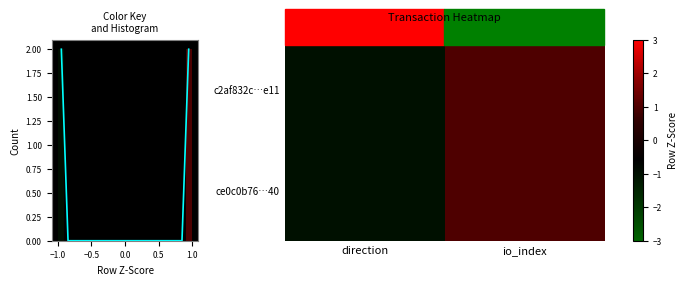

Reading left to right, transcribe all the data shown in this chart.

c2af832c…e11: direction=-1	io_index=1
ce0c0b76…40: direction=-1	io_index=1